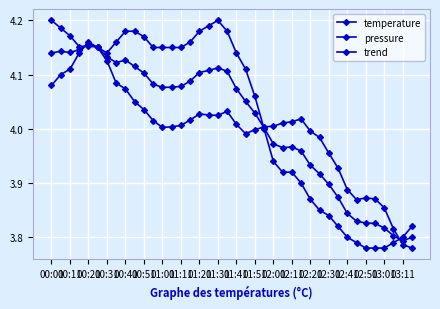

How many lines are shown in the chart?

3